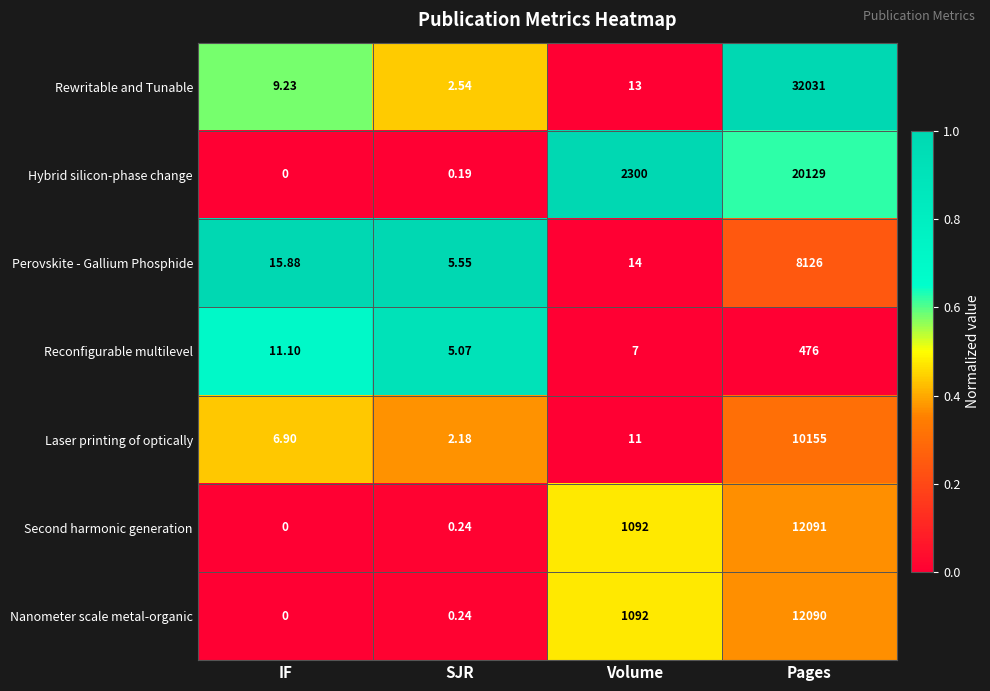

Which category has the highest value in the Perovskite - Gallium Phosphide series?

Pages